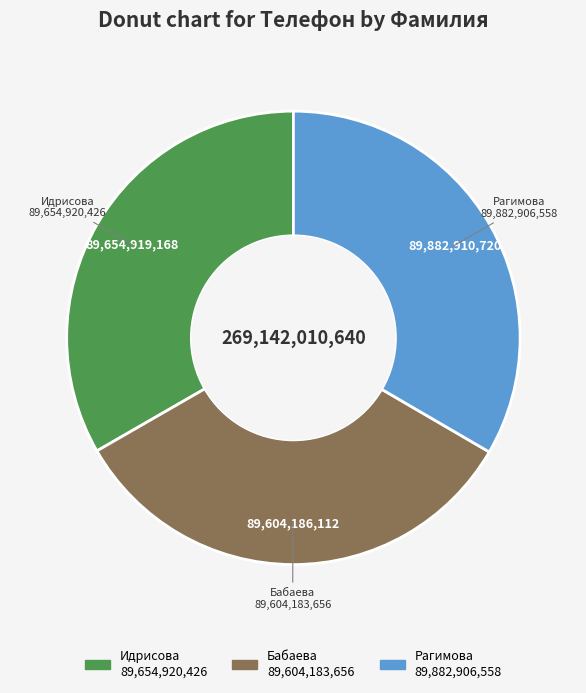

How many slices are in this pie chart?

3